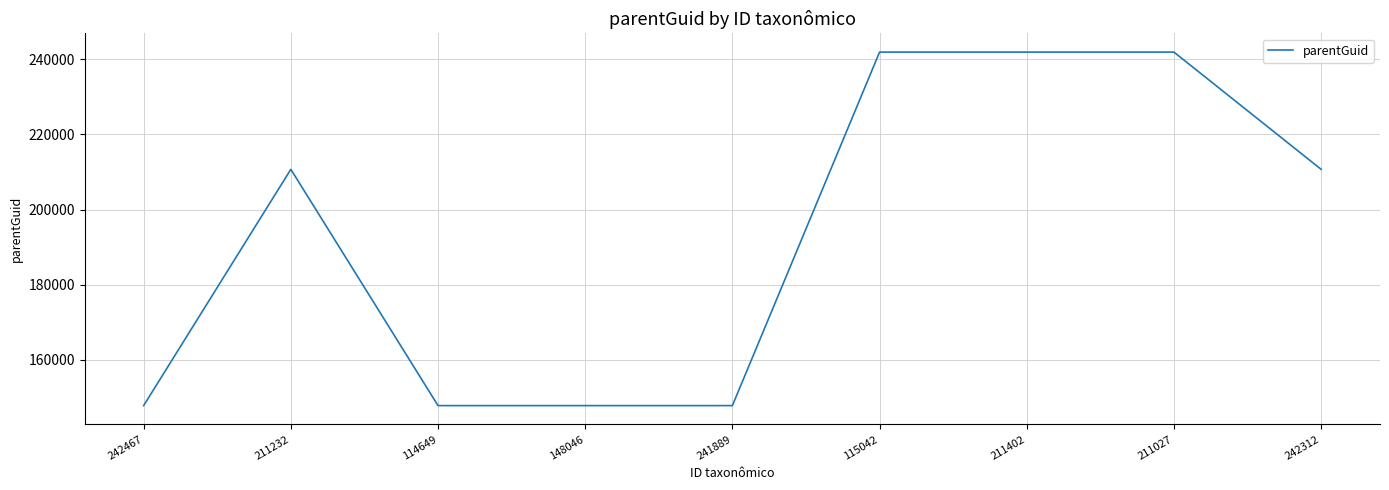

What is the change in value from 242467 to 211232?

+62929